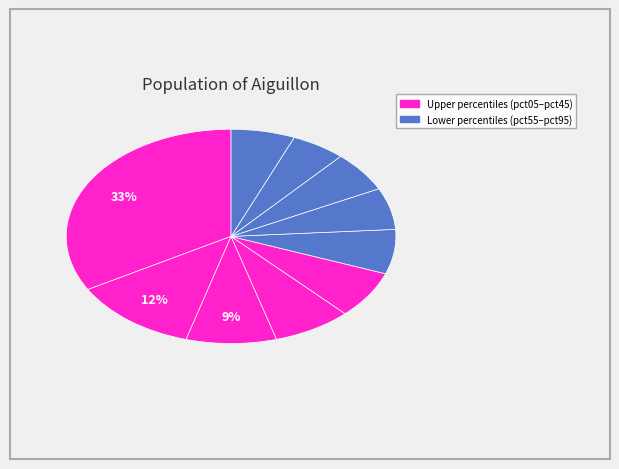

How many slices are in this pie chart?

10